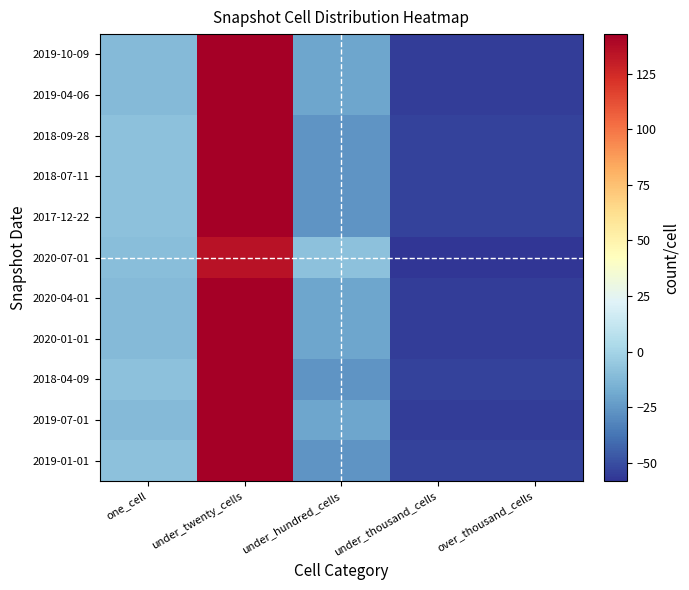

What is the difference between the highest and lowest values at over_thousand_cells?

4.0